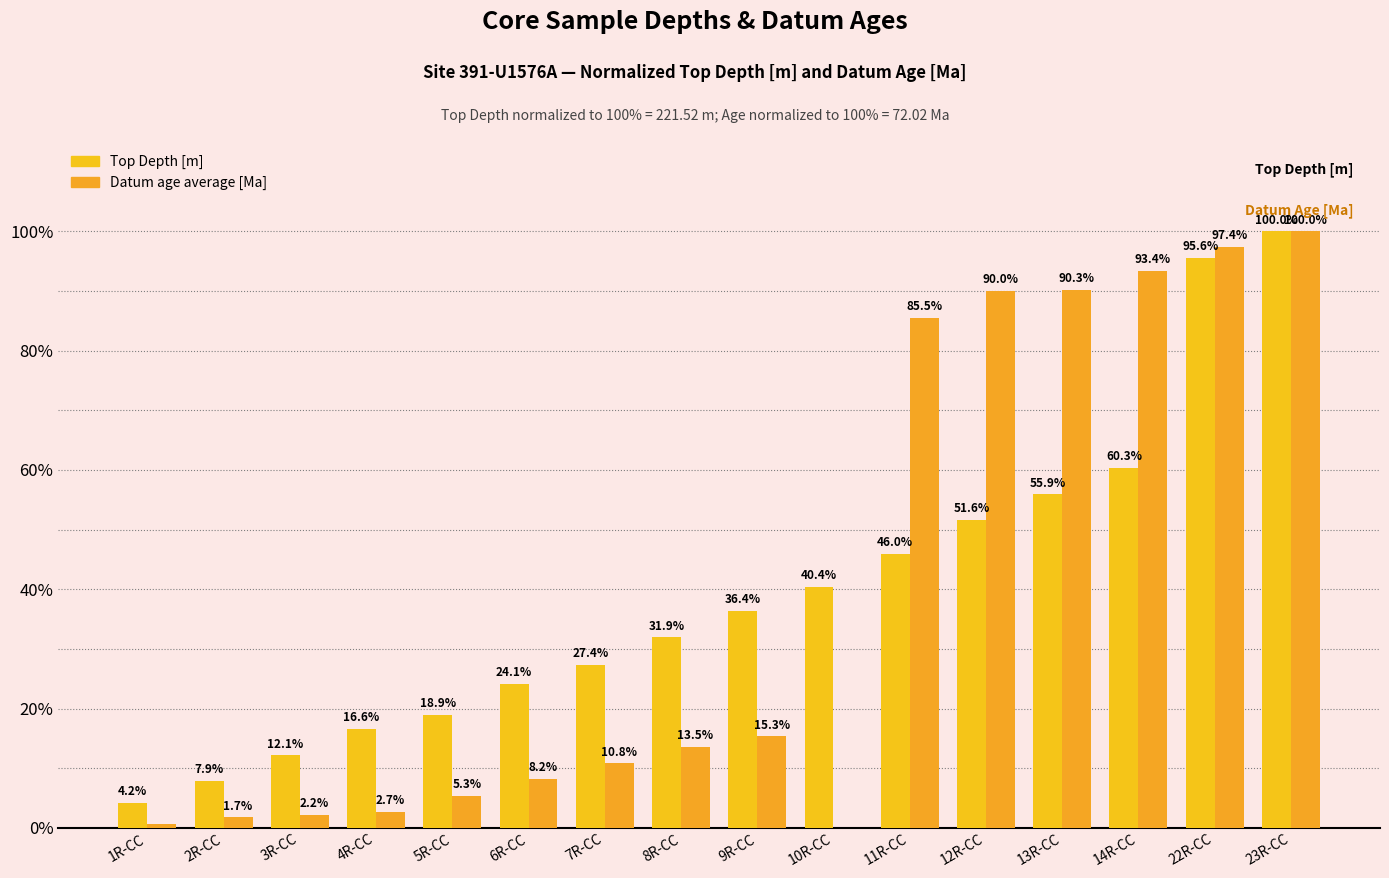

True or false: Datum age average [Ma] has a value of 90.0 at 12R-CC.

True